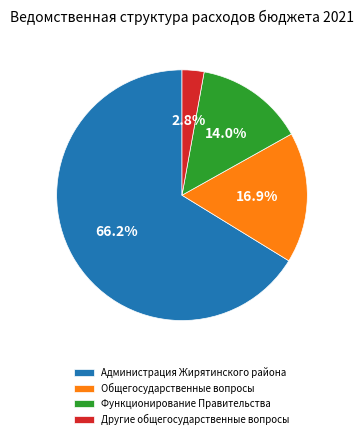

Between Администрация Жирятинского района and Функционирование Правительства, which is larger?

Администрация Жирятинского района